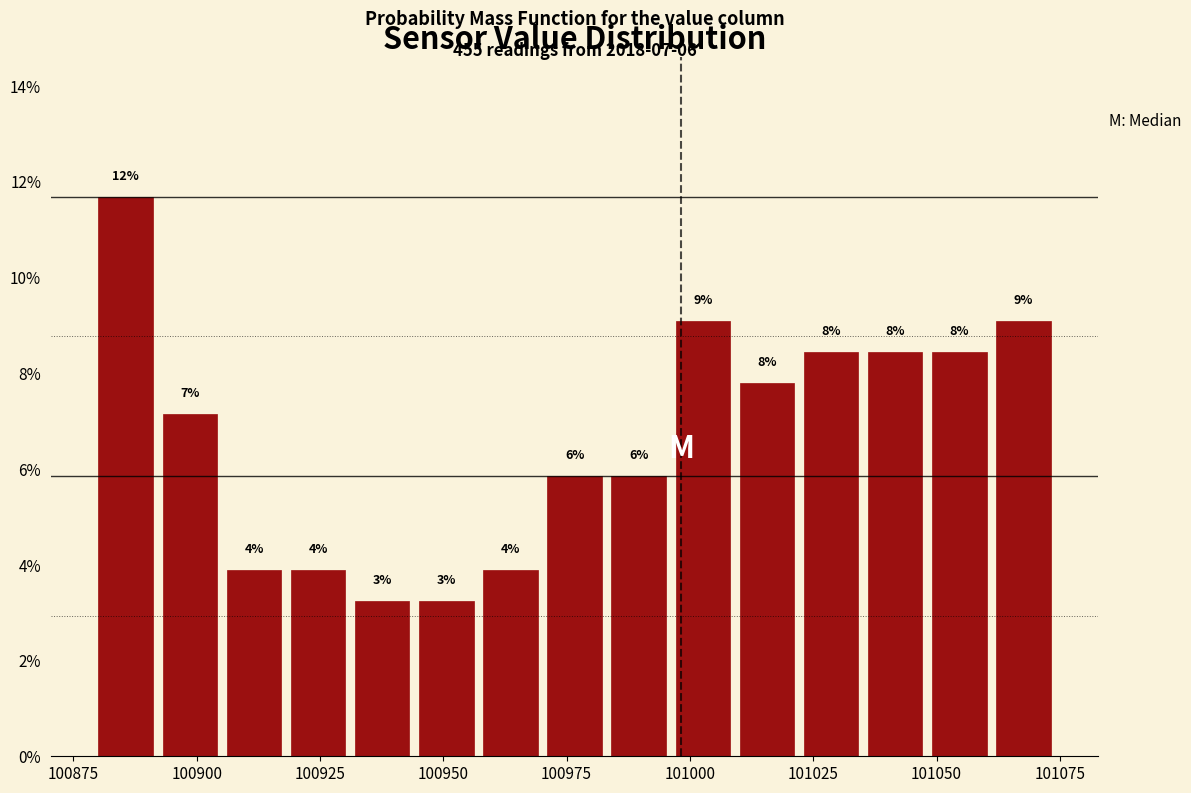

Read against the x-axis, roughly where is the centre of the tallest bar?

100885